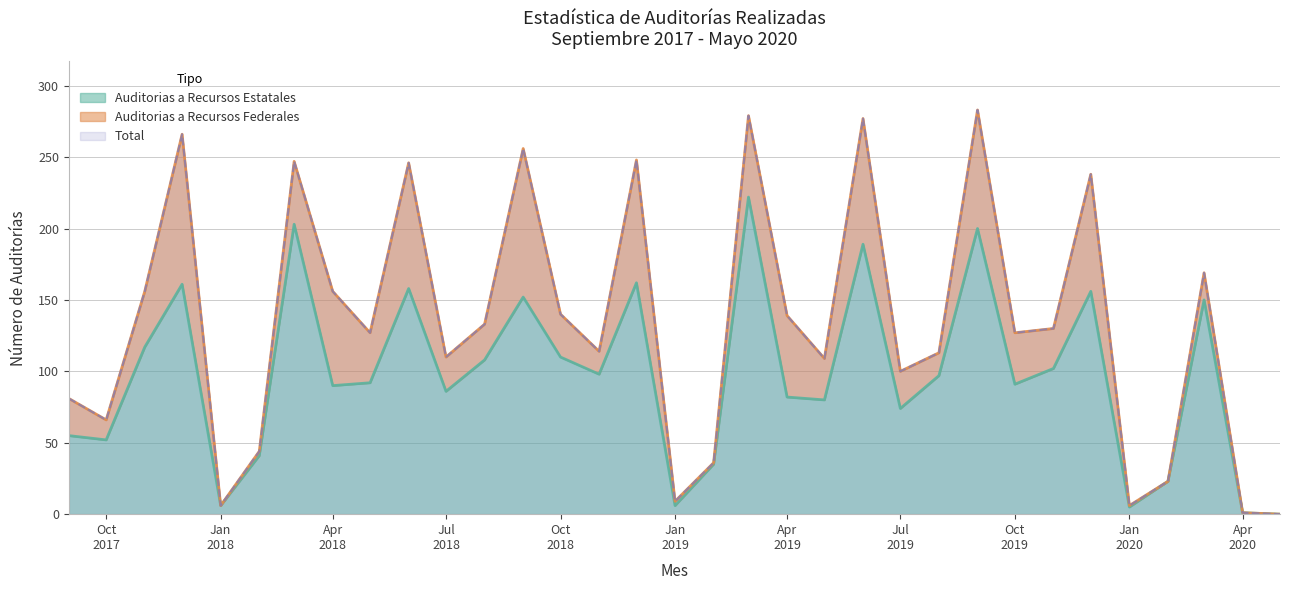

What is the sum of all Auditorias a Recursos Estatales values?

3204